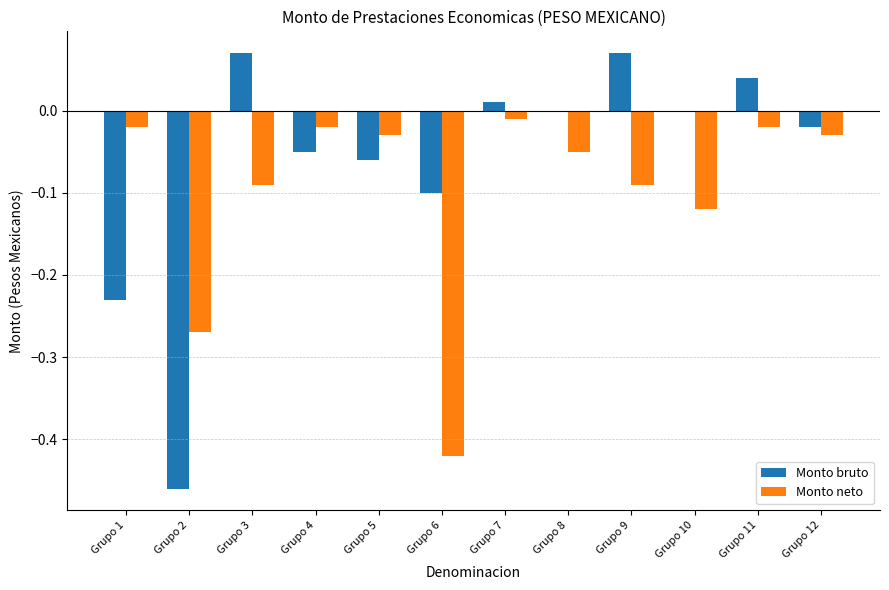

Is it true that Monto neto equals -0.0 at Grupo 5?

True